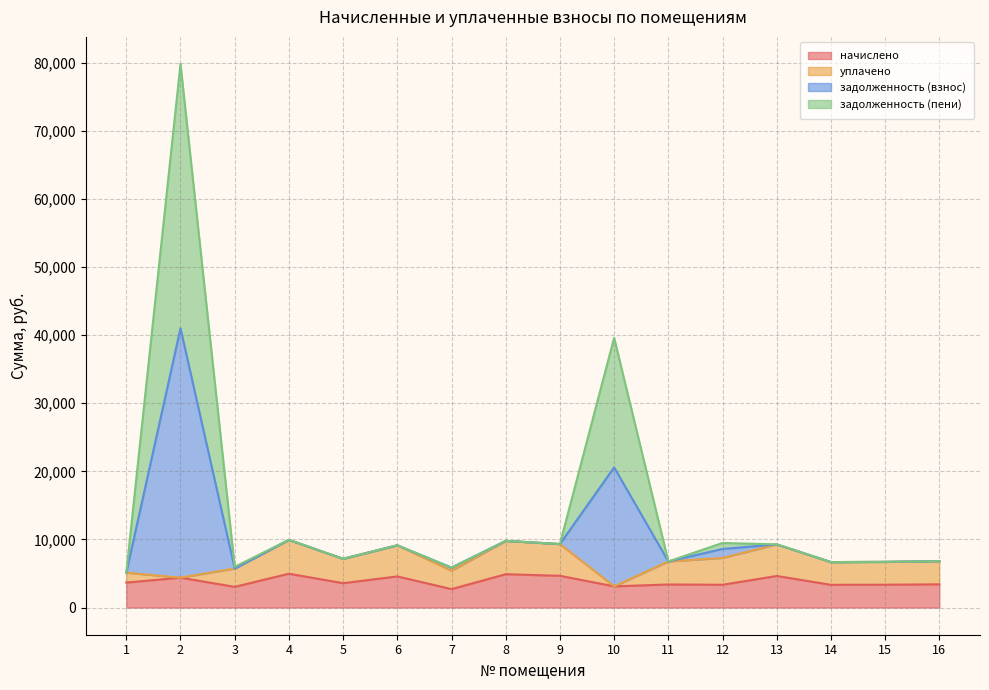

Does the chart have visible grid lines?

Yes